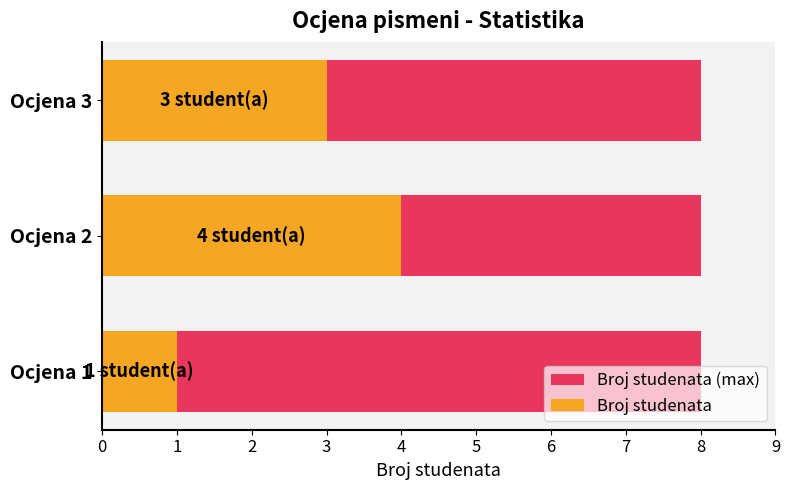

What is the value of the Broj studenata bar at the 2nd from the left?

4.0